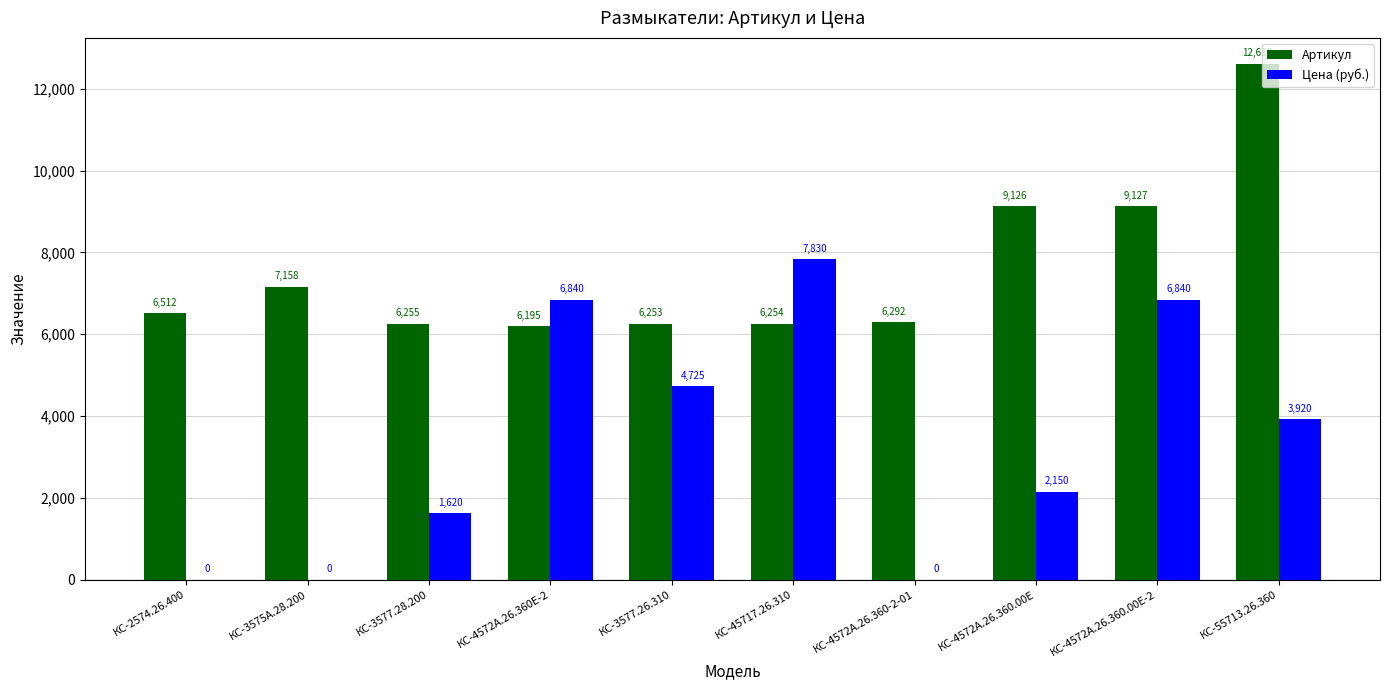

Which series has the largest range (max minus min)?

Цена (руб.)